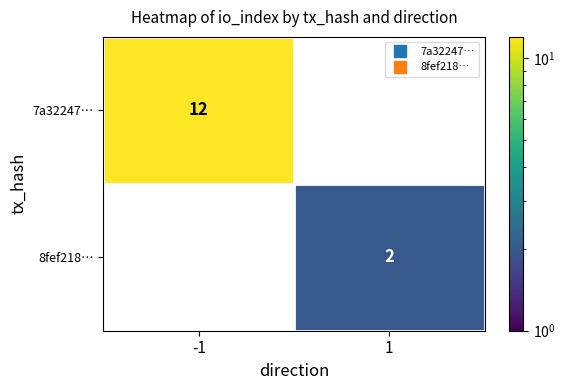

At how many categories does at least one series exceed 11?

1